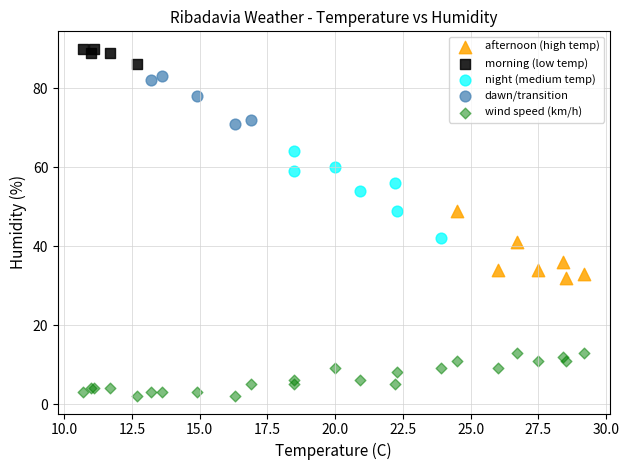

Which series has the widest spread of Y values?

night (medium temp)